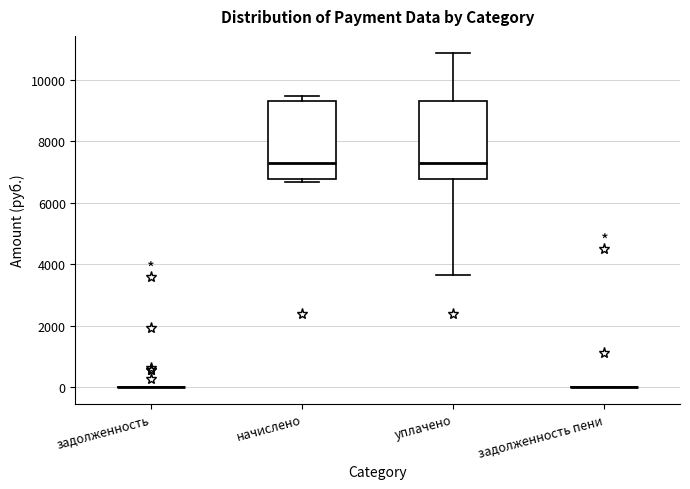

Reading left to right, transcribe this box plot: for each box, give where its median line is, the range the box spans, and where its two whiskers end, as read against the y-axis. The values are not printed on the chart, so give them approximately, as read against the axis.

задолженность: box collapsed to a line at 0, whiskers 0 to 0
начислено: median 7200, box 6800 to 9400, whiskers 6600 to 9400 (just above the box's upper edge)
уплачено: median 7200, box 6800 to 9200, whiskers 3600 to 10800
задолженность пени: box collapsed to a line at 0, whiskers 0 to 0